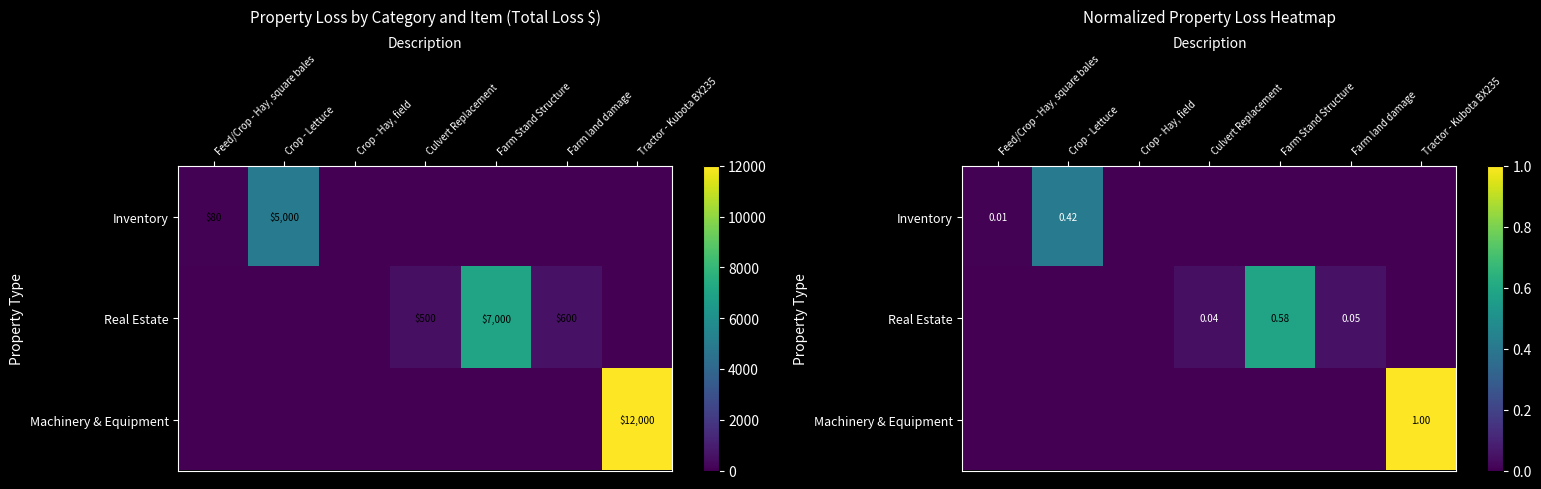

List the series in order of their peak value, highest first.

Machinery & Equipment, Real Estate, Inventory